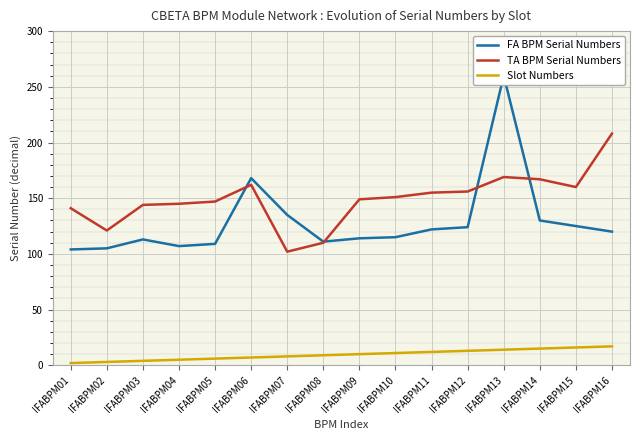

How many lines are shown in the chart?

3